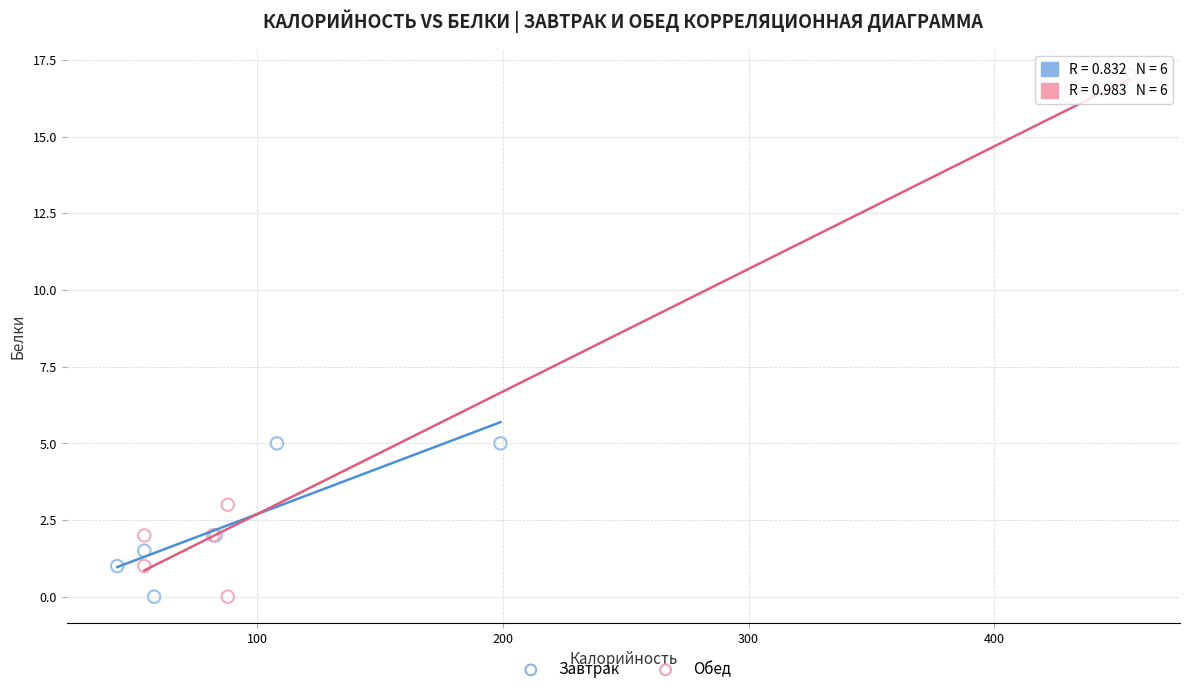

Which series has the largest Y range (max minus min)?

Обед